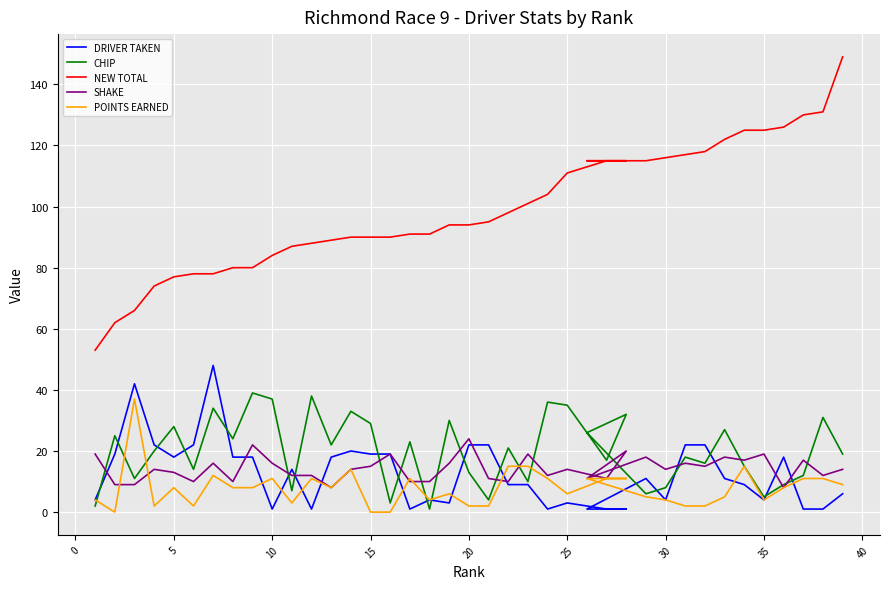

How many intersections are there between CHIP and SHAKE?

17